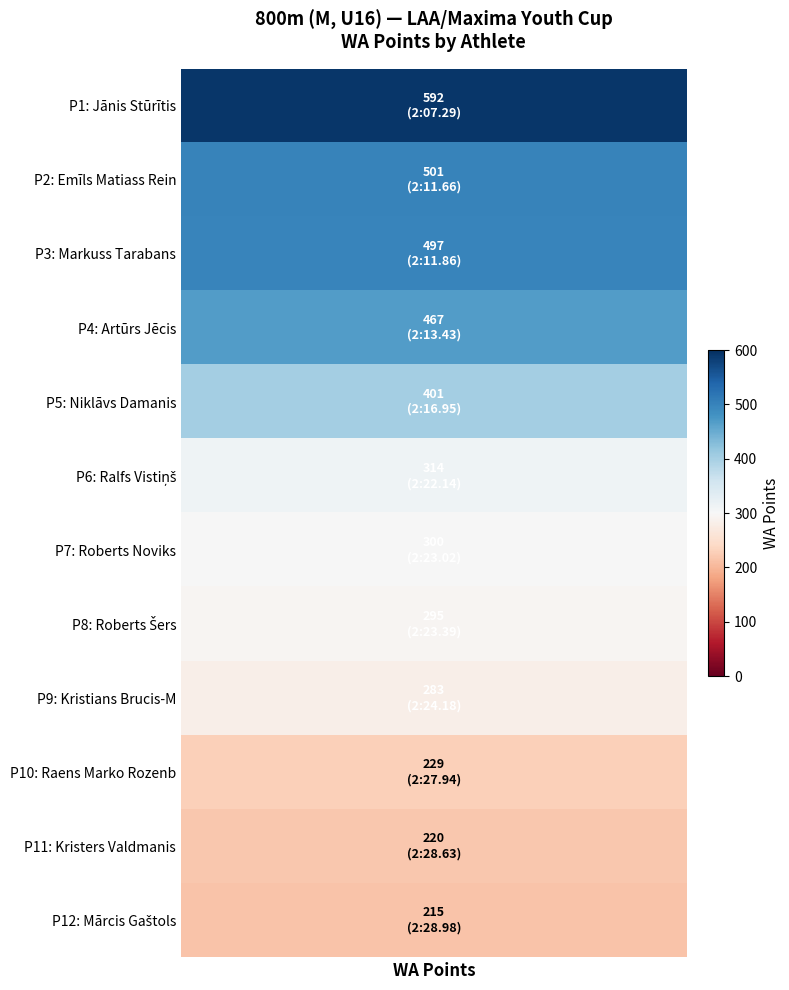

At how many categories does at least one series exceed 546?

1